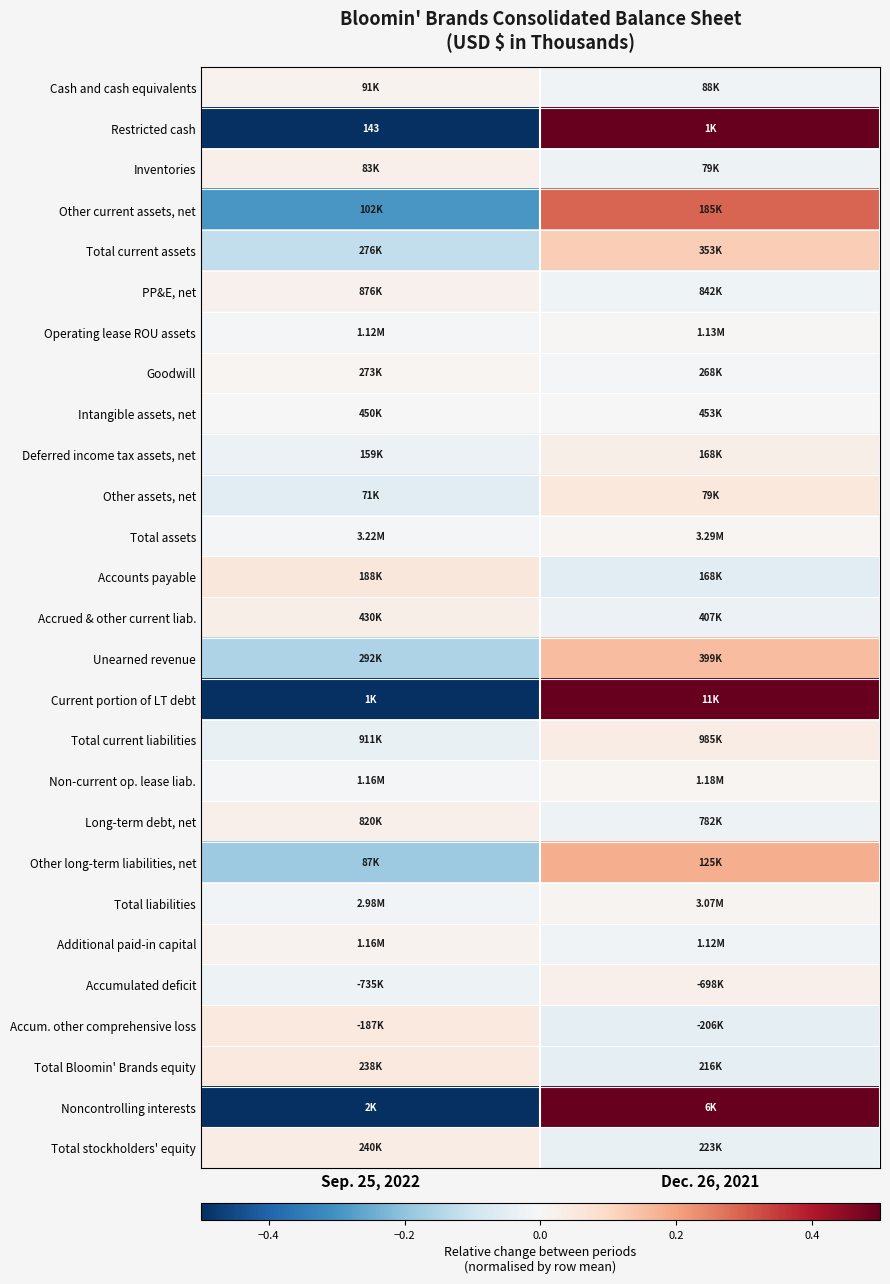

At which label does Other assets, net reach its peak?

Dec. 26, 2021